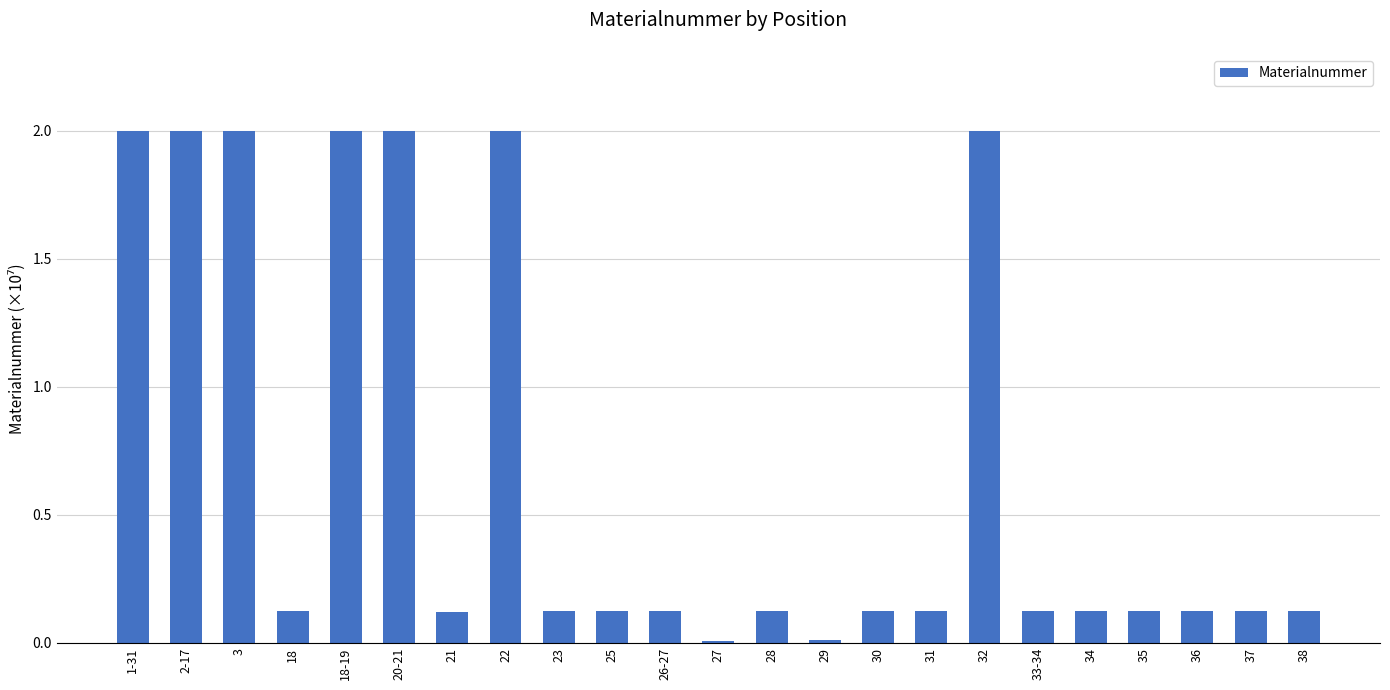

What is the difference between the values at 26-27 and 1-31?

1.9